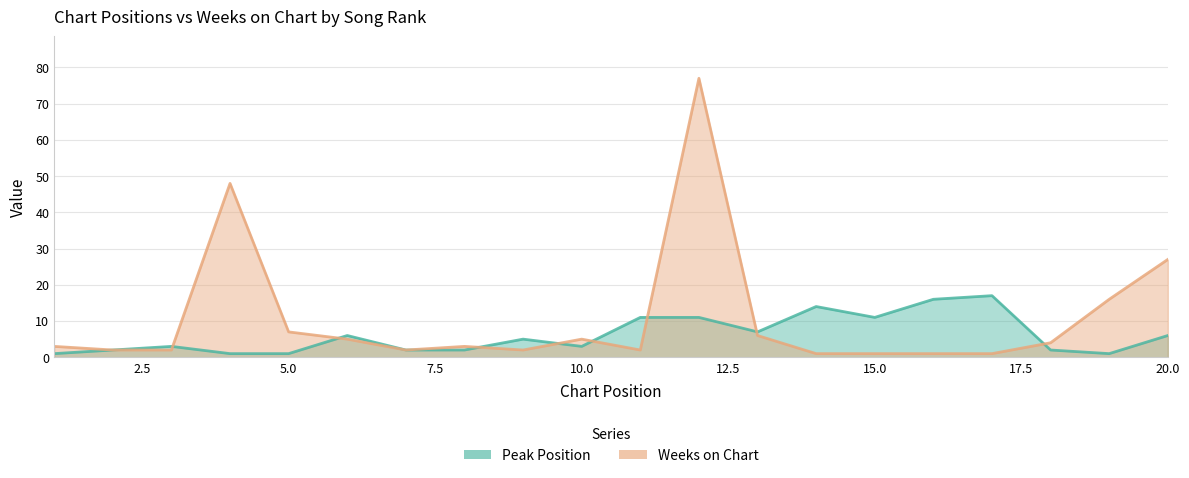

Reading right to left, list all the values displayed in this chart.

Peak Position: 20=6	19=1	18=2	17=17	16=16	15=11	14=14	13=7	12=11	11=11	10=3	9=5	8=2	7=2	6=6	5=1	4=1	3=3	2=2	1=1
Weeks on Chart: 20=27	19=16	18=4	17=1	16=1	15=1	14=1	13=6	12=77	11=2	10=5	9=2	8=3	7=2	6=5	5=7	4=48	3=2	2=2	1=3